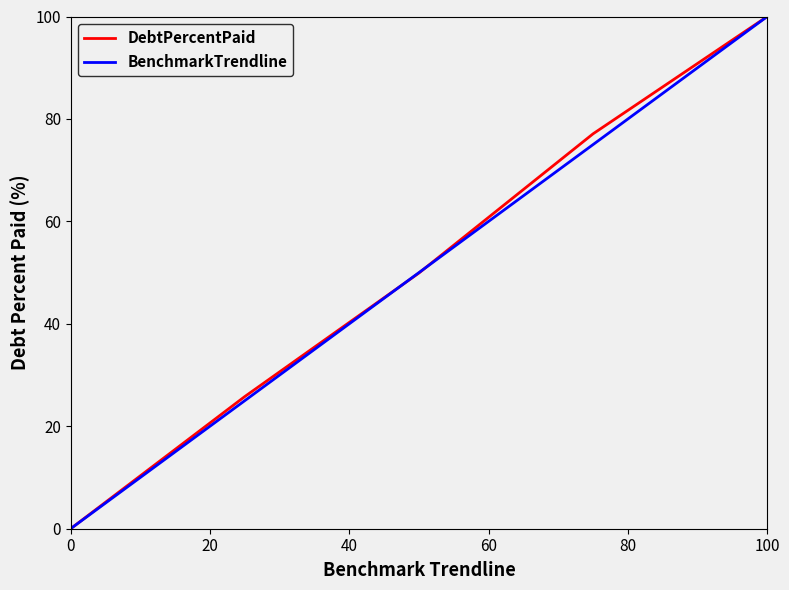

What is the maximum value for DebtPercentPaid?

100.0